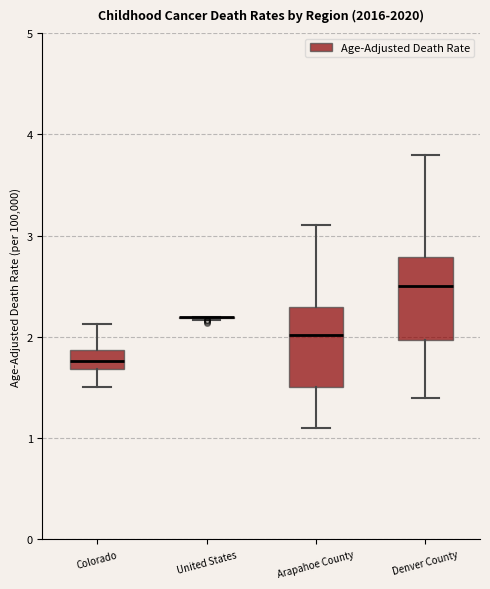

Reading left to right, transcribe this box plot: for each box, give where its median line is, the range the box spans, and where its two whiskers end, as read against the y-axis. The values are not printed on the chart, so give them approximately, as read against the axis.

Colorado: median 1.8, box 1.7 to 1.9, whiskers 1.5 to 2.1
United States: box collapsed to a line at 2.2, whiskers 2.2 to 2.2
Arapahoe County: median 2.0, box 1.5 to 2.3, whiskers 1.1 to 3.1
Denver County: median 2.5, box 2.0 to 2.8, whiskers 1.4 to 3.8